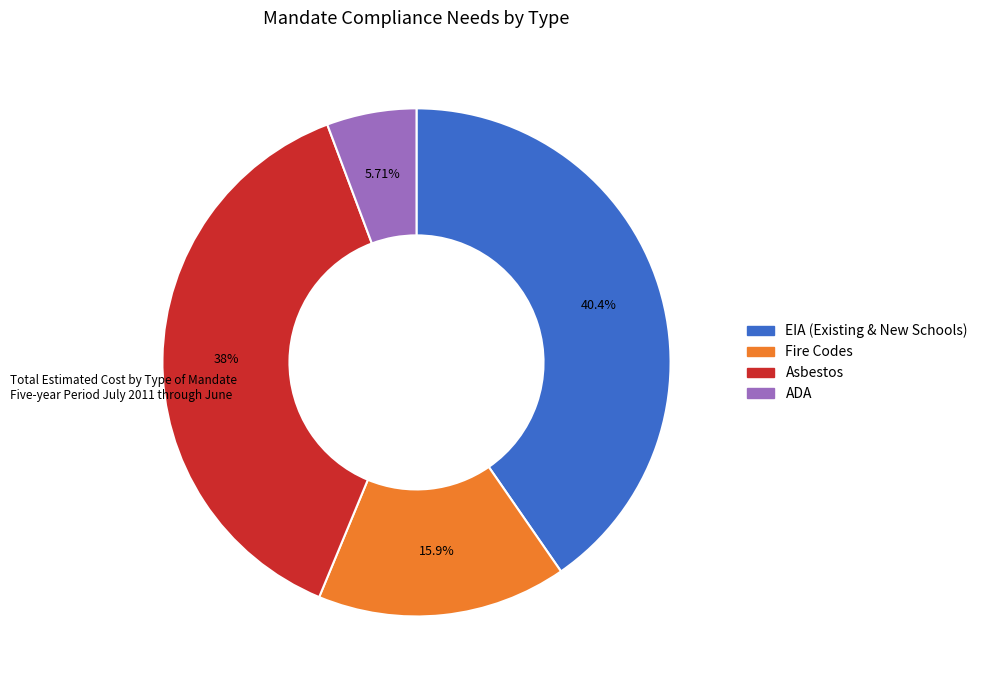

Does any single category account for the majority?

No